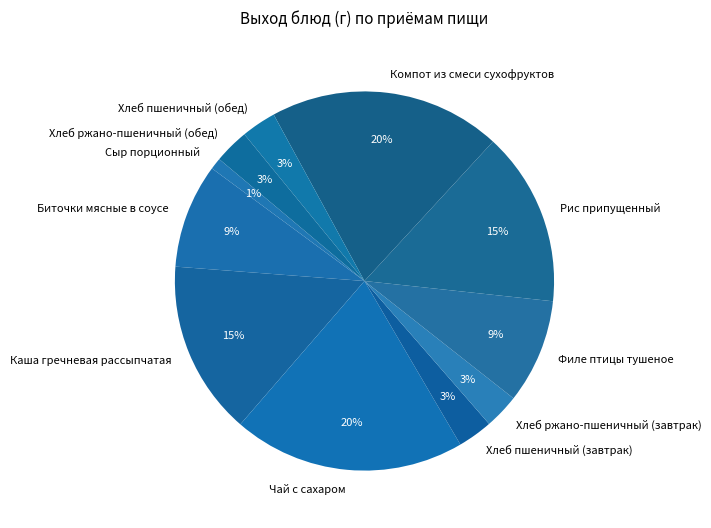

Which has a higher value, Чай с сахаром or Каша гречневая рассыпчатая?

Чай с сахаром